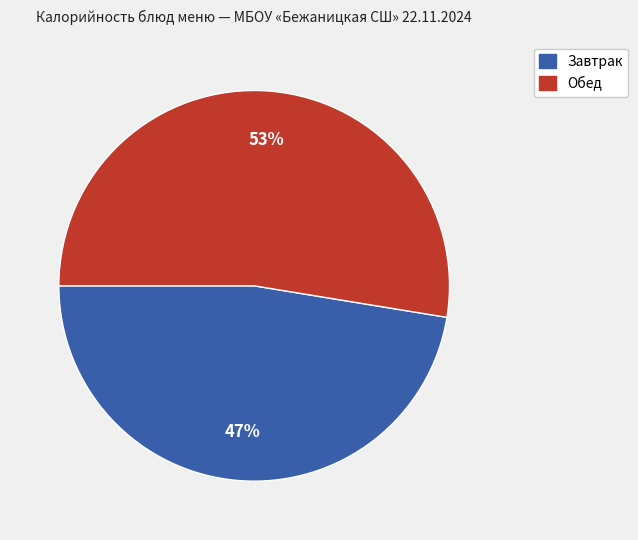

Is there a majority slice in this chart?

Yes